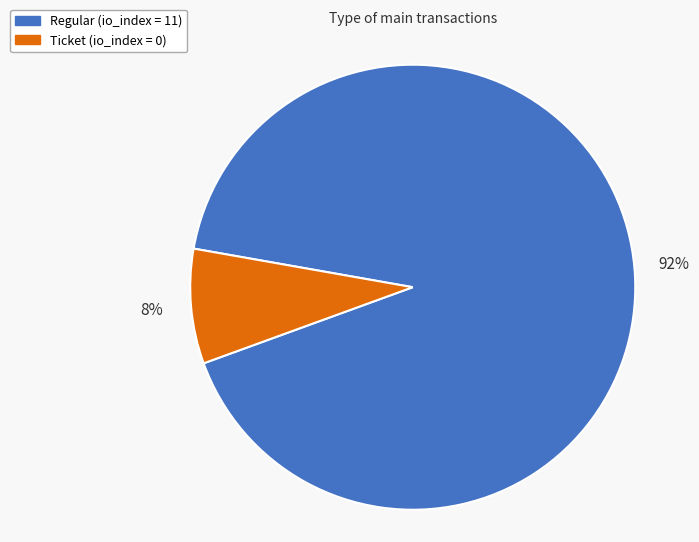

Is there a majority slice in this chart?

Yes